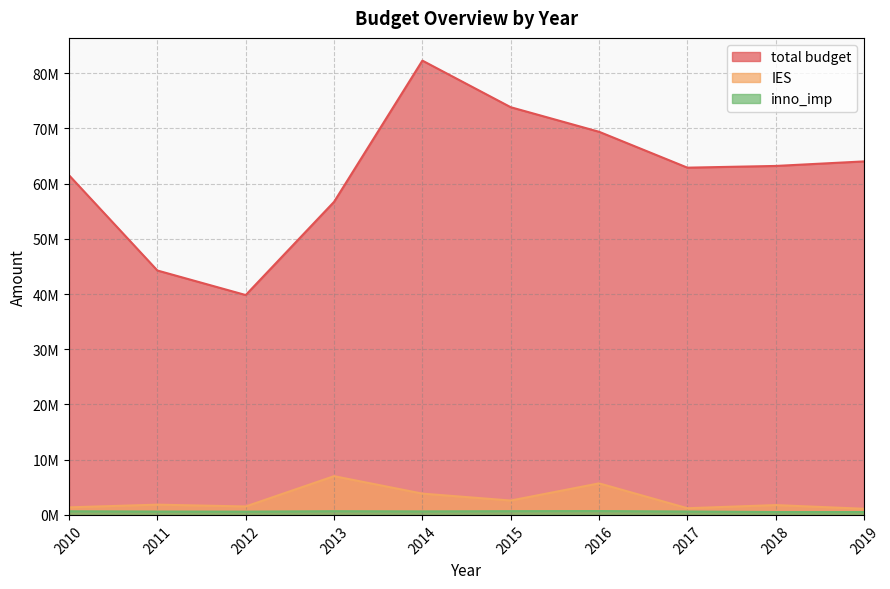

Does the chart have visible grid lines?

Yes